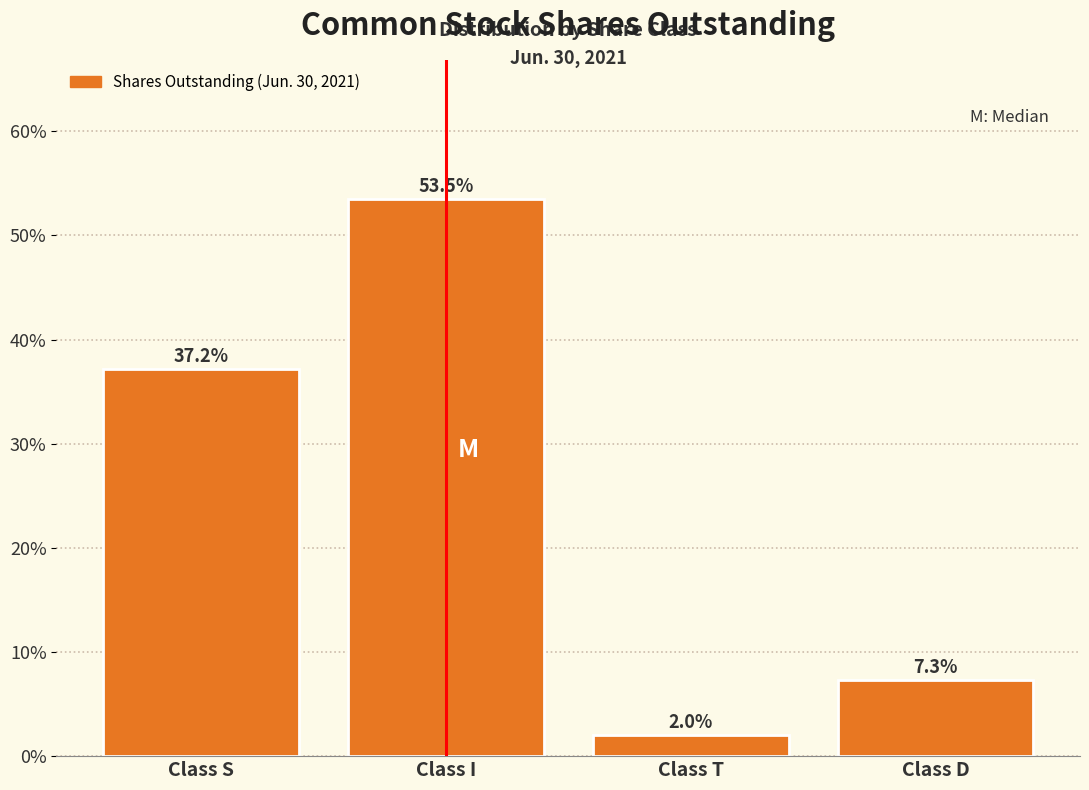

Reading left to right, transcribe all the data shown in this chart.

37.2	53.5	2.0	7.3